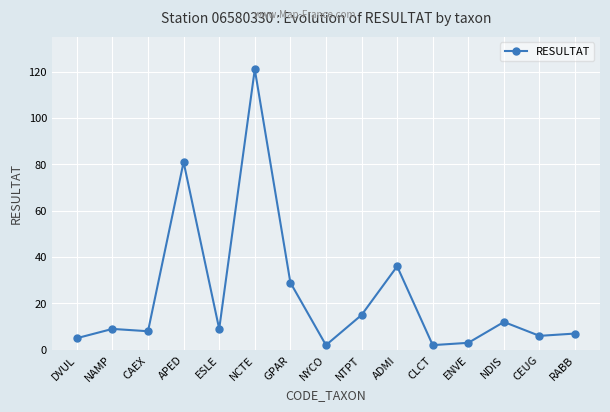

How many data points are less than 9?

7